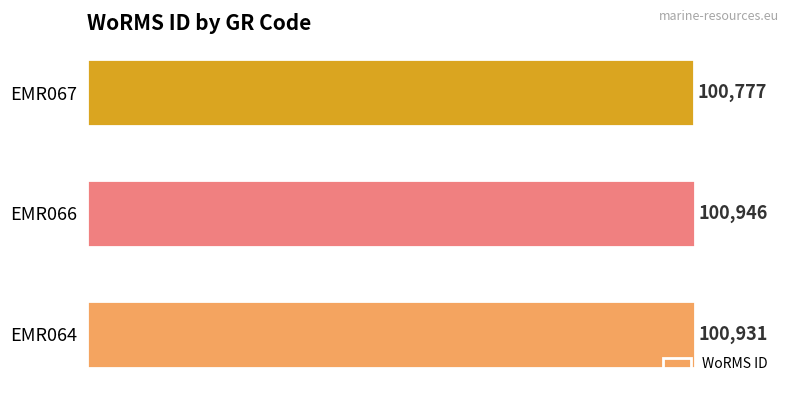

What is the average value?

100885